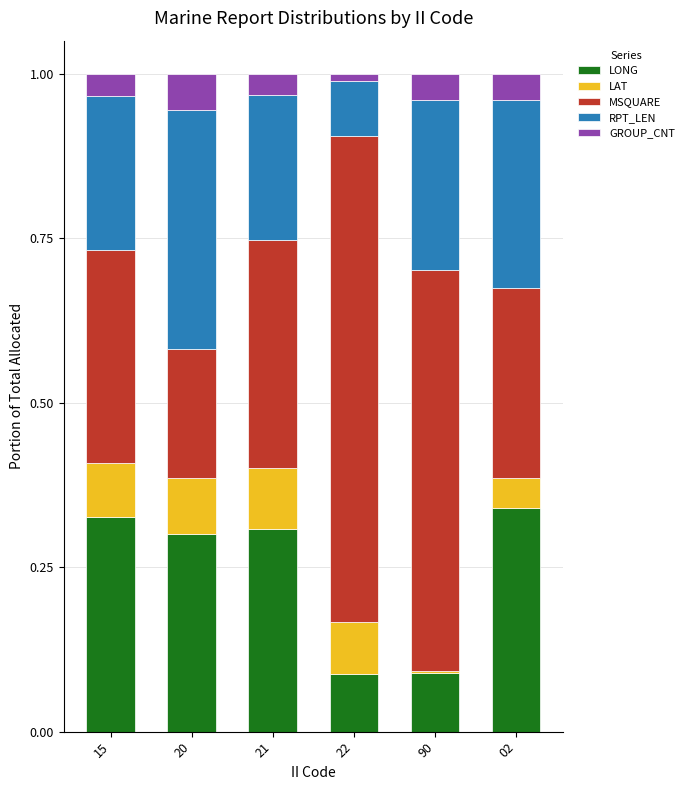

What are all the series names shown in the legend?

LONG, LAT, MSQUARE, RPT_LEN, GROUP_CNT